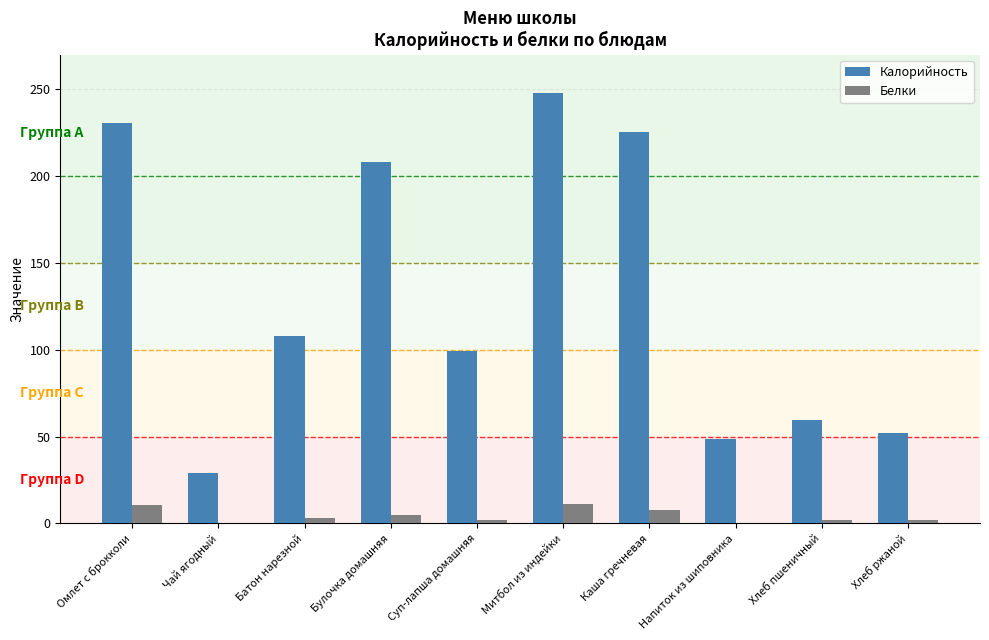

What is the sum of all Белки values?

43.6